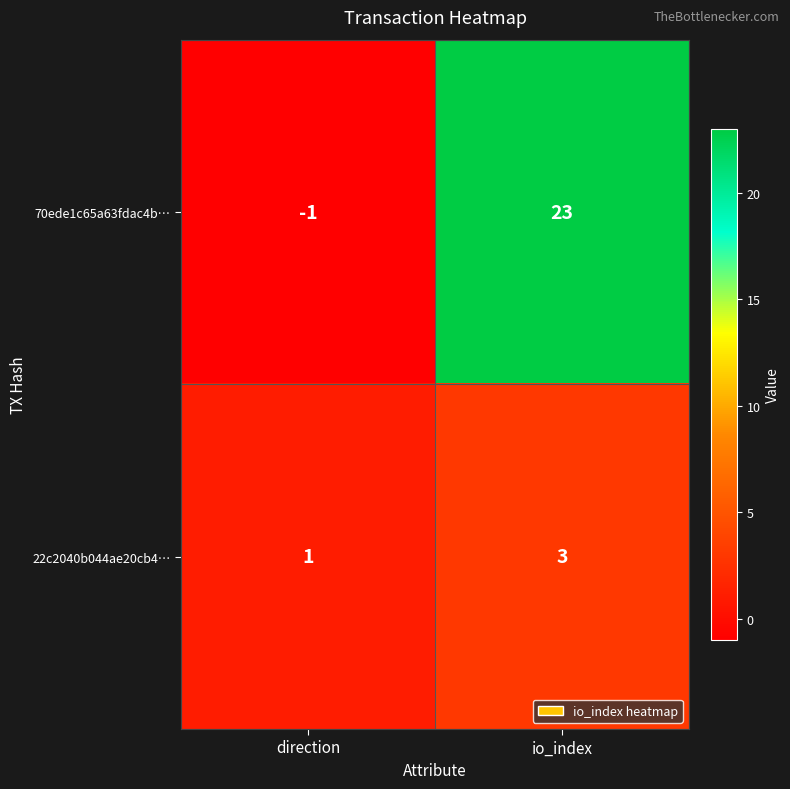

Rank the series by their maximum value, from lowest to highest.

22c2040b044ae20cb4…, 70ede1c65a63fdac4b…